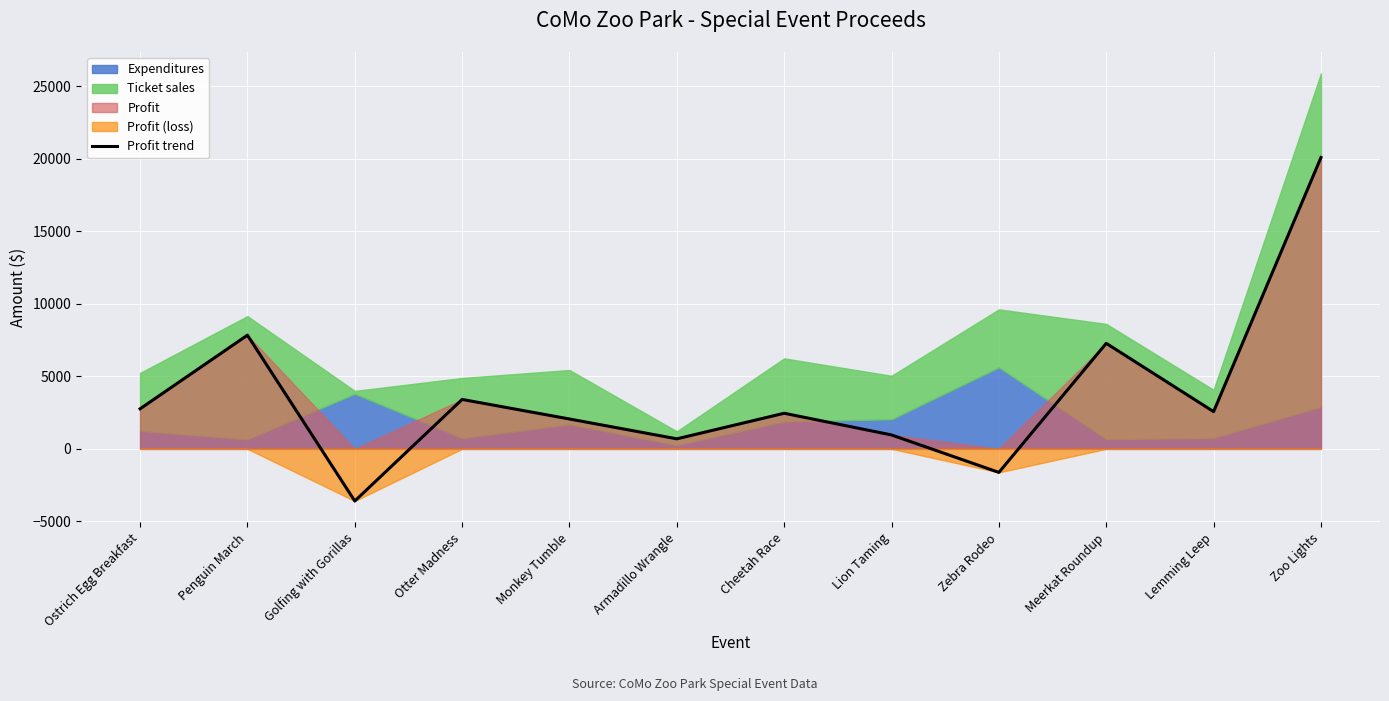

What is the sum of the values at Monkey Tumble and Lion Taming?

3020.8